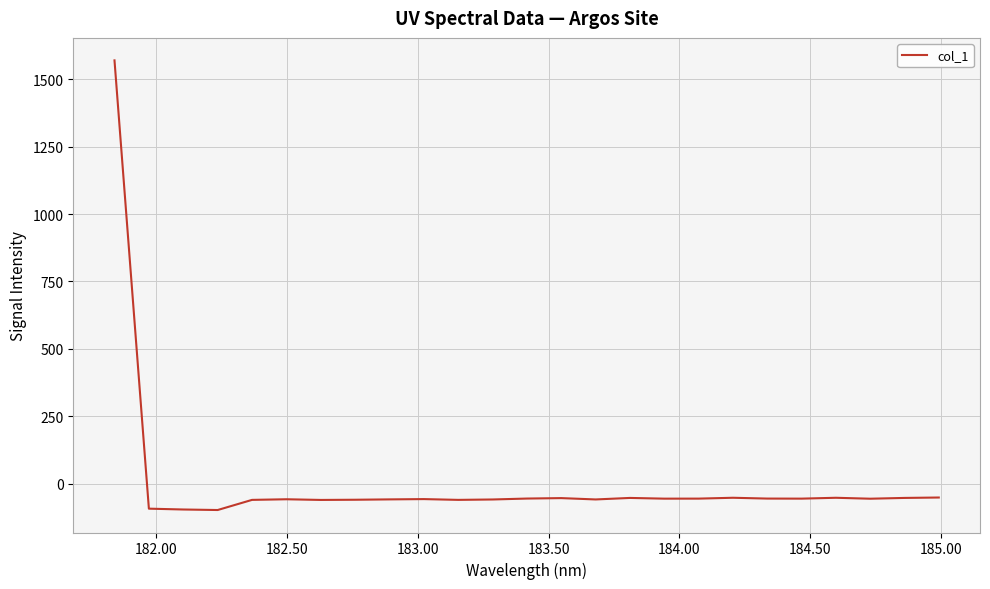

What is the difference between the maximum and minimum values?

1668.4